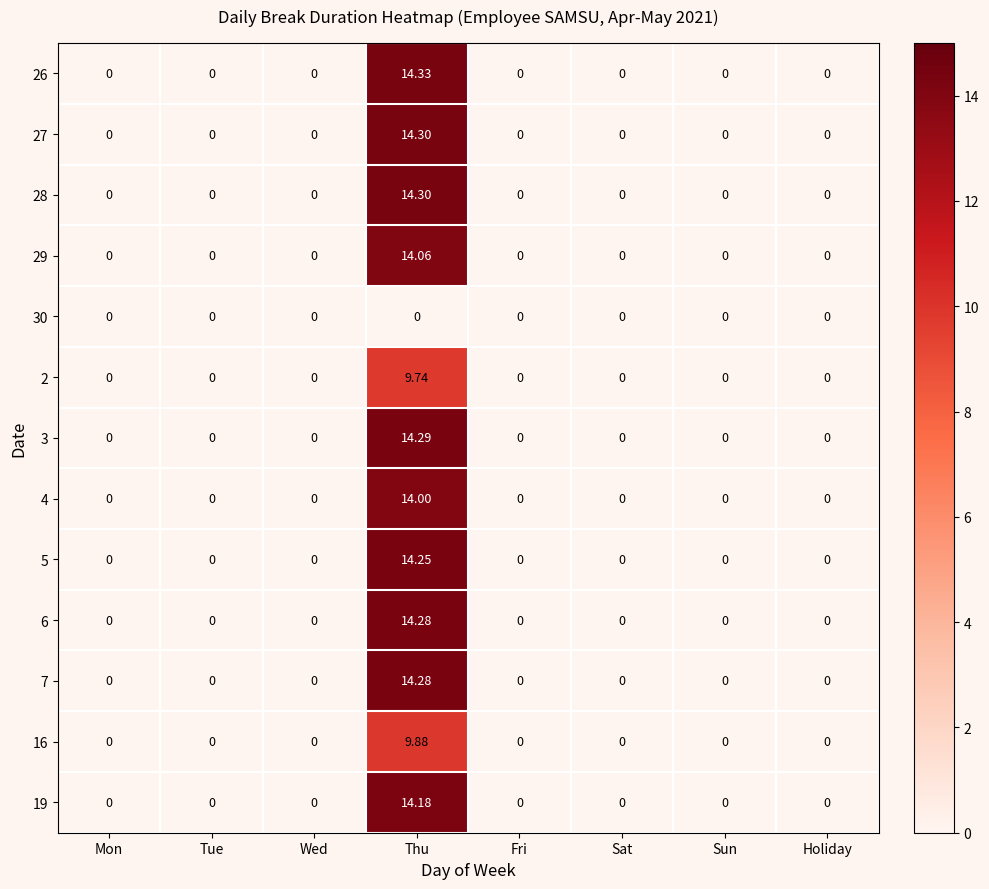

At how many categories does at least one series exceed 6?

1